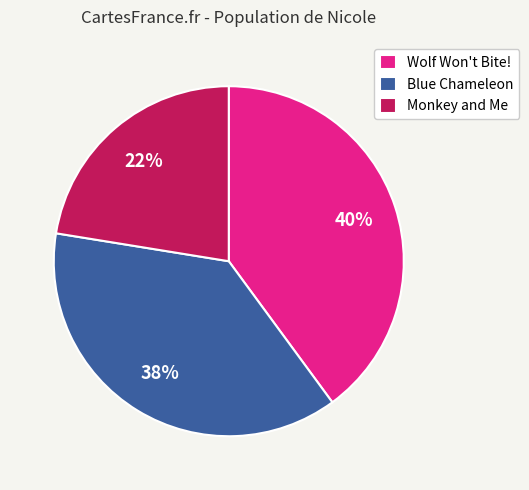

Does Wolf Won't Bite! represent more than half of the total?

No